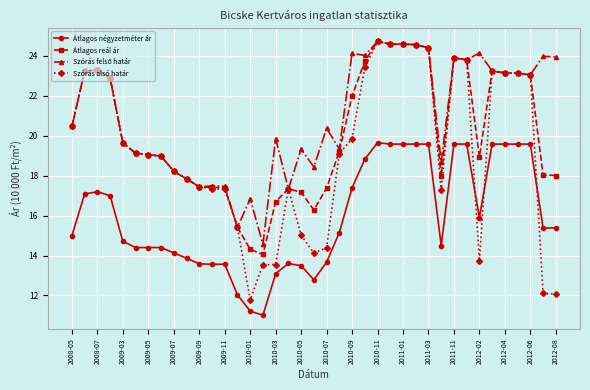

True or false: Átlagos négyzetméter ár and Átlagos reál ár cross at least once.

False